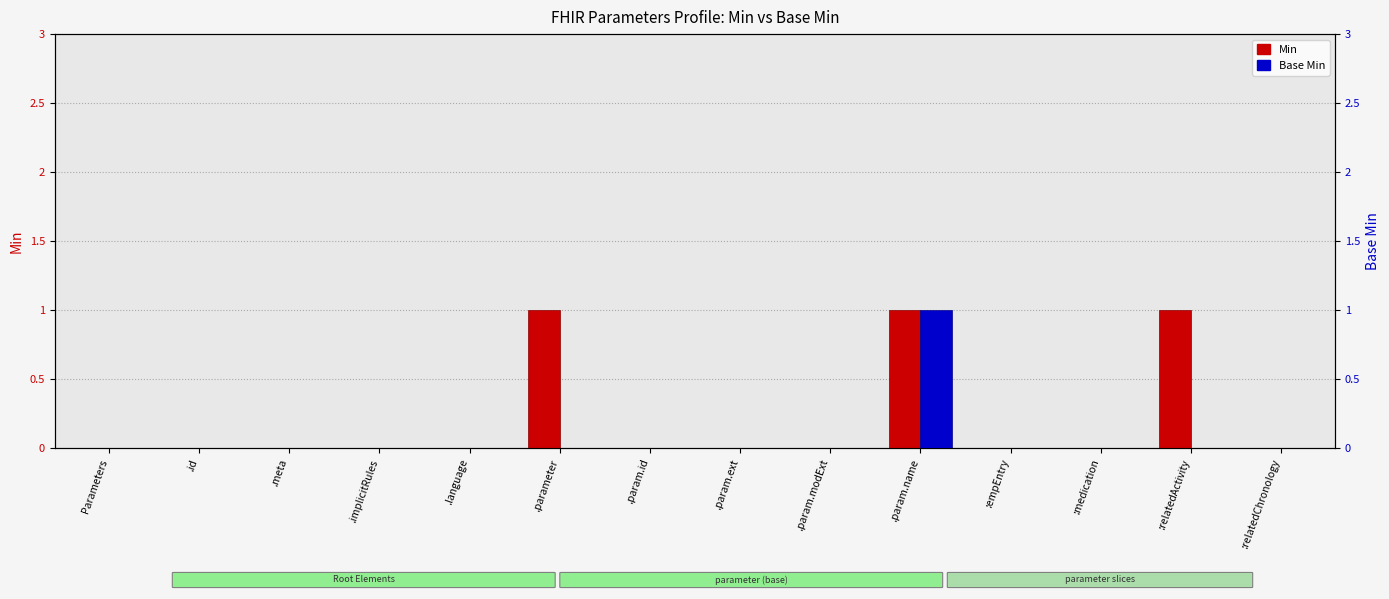

What are all the series names shown in the legend?

Min, Base Min